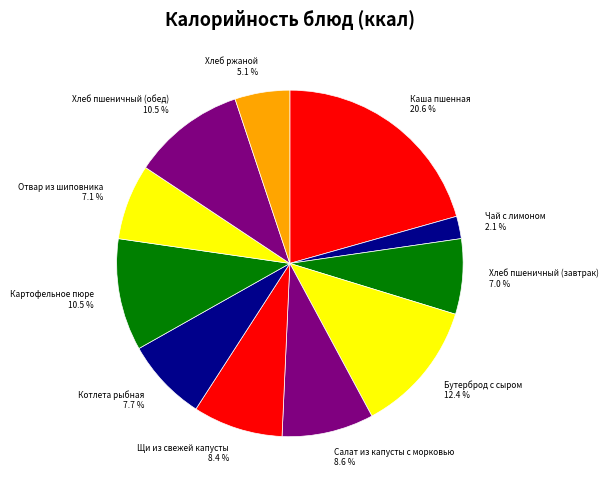

Is there any slice that represents more than half of the pie?

No